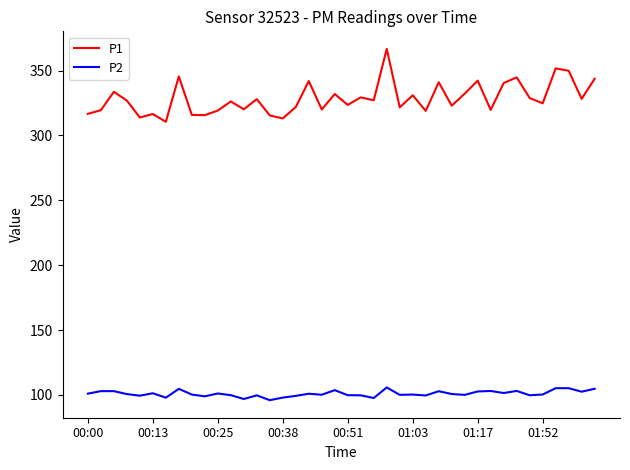

Which series has the largest total across all categories?

P1